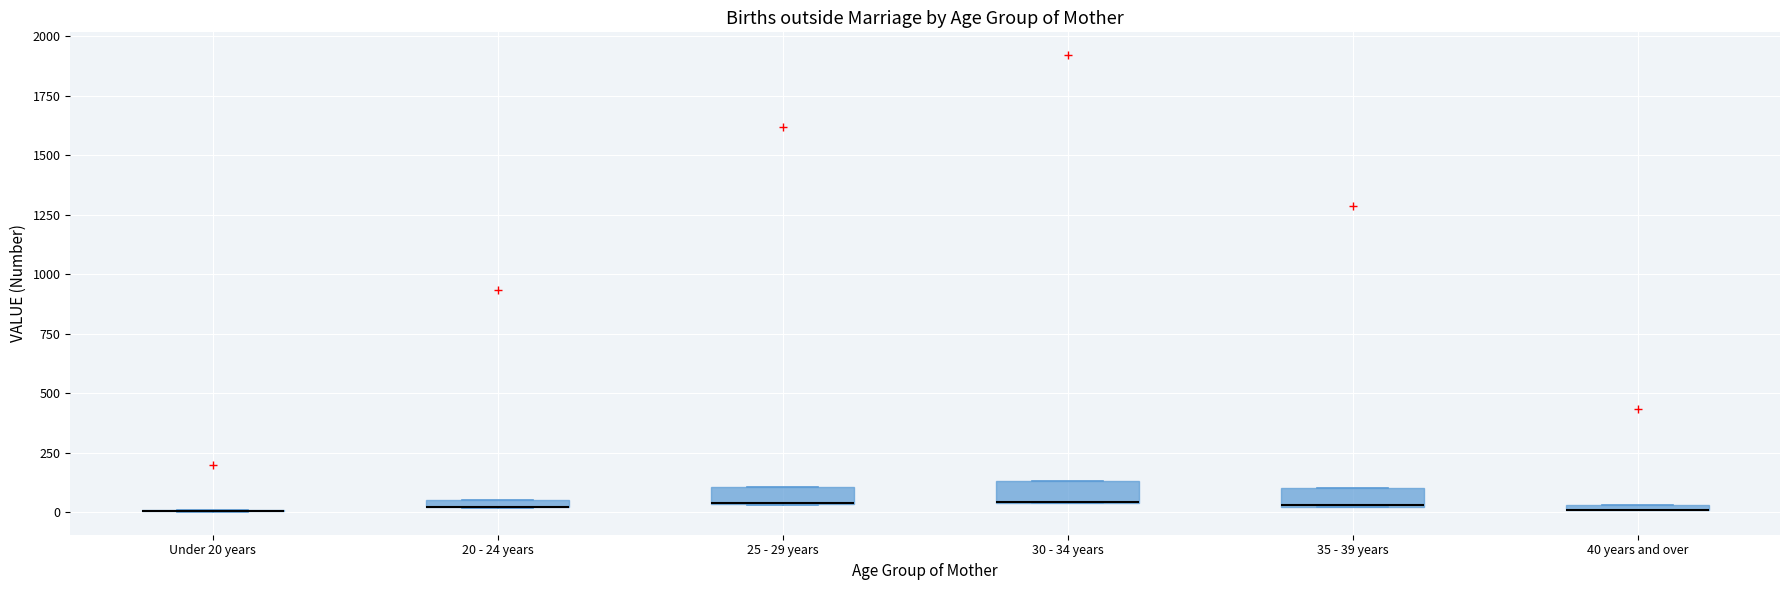

Where is the lower edge of the box for 20 - 24 years on the y-axis? The values are not printed on the chart, so give them approximately, as read against the axis.

0